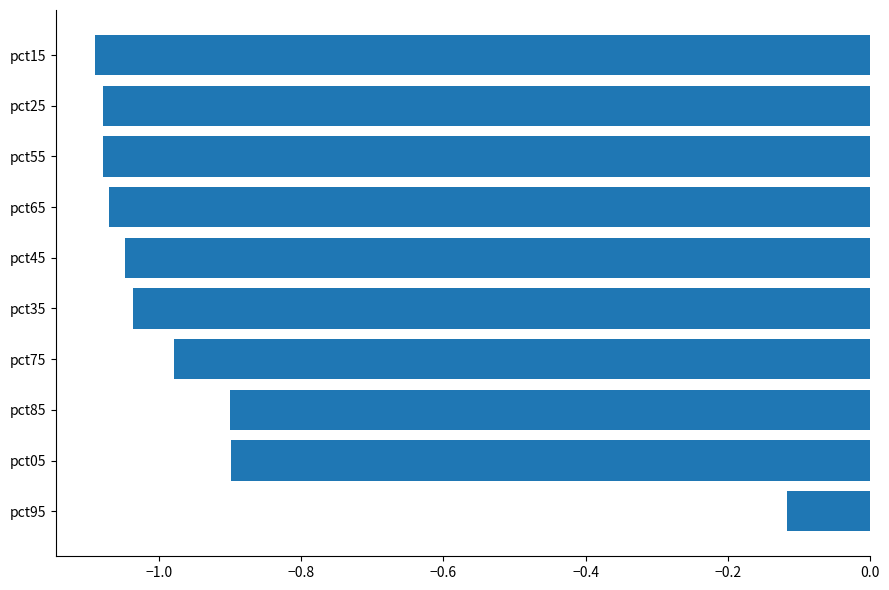

What is the sum of all values?

-9.3